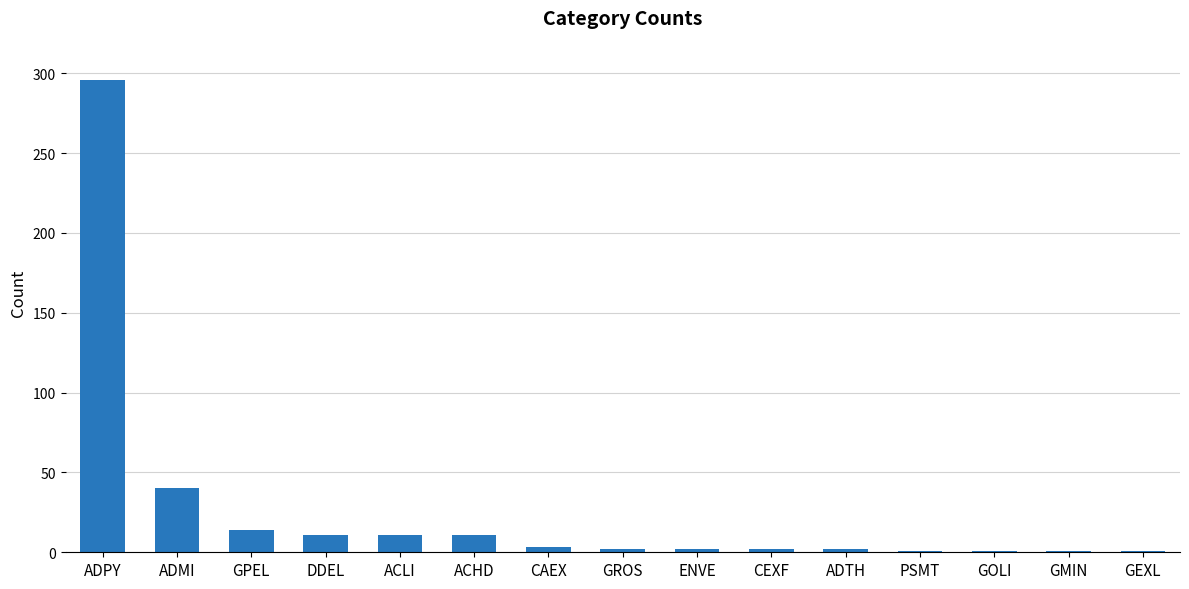

Is it true that the value at ACLI is 11?

True